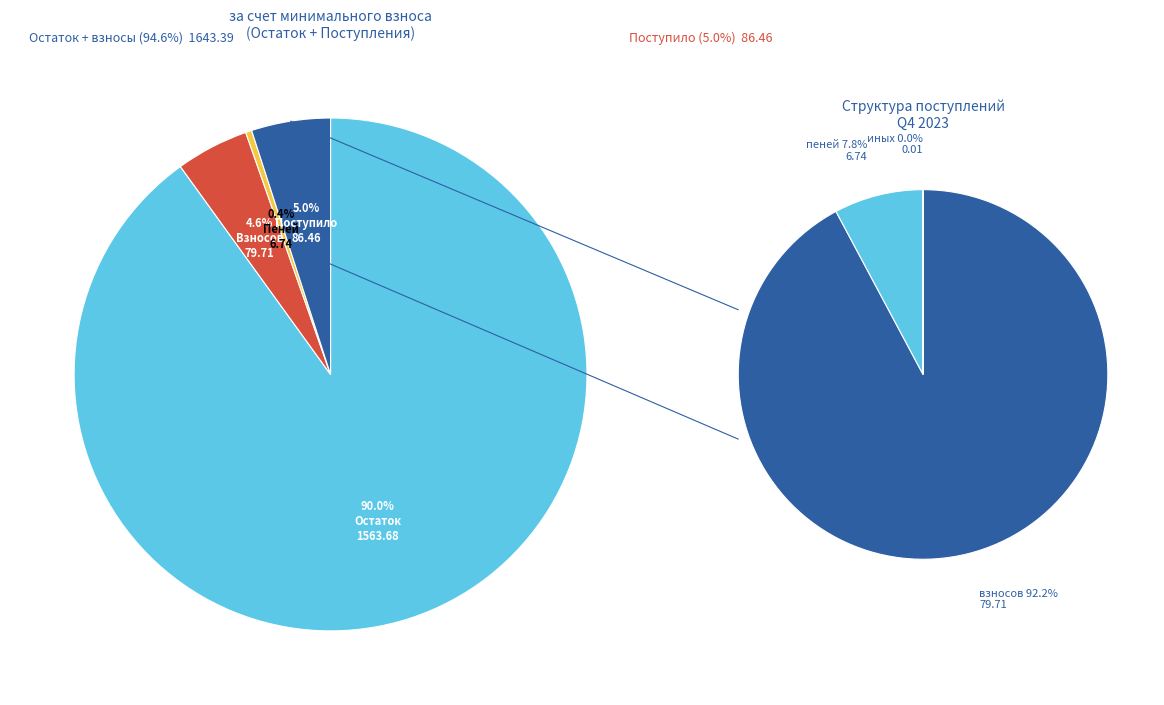

What percentage do Остаток на начало and пеней together represent?

90.4%